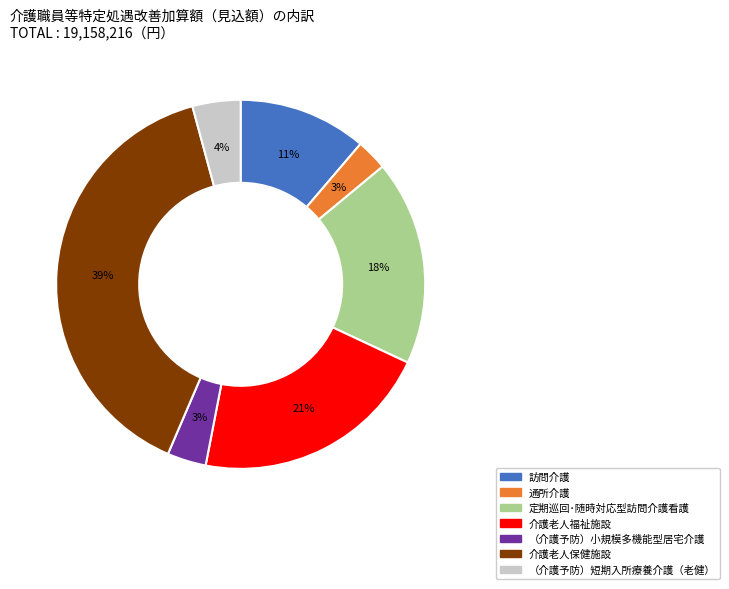

The 介護老人福祉施設 slice represents 15% of the pie. True or false?

False